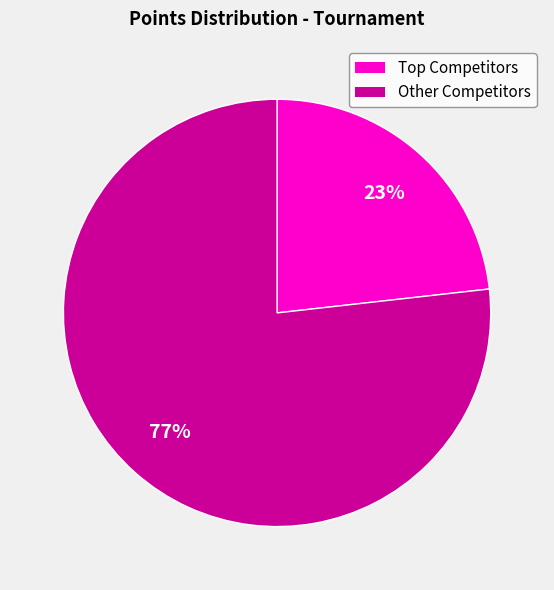

To the nearest percent, what is the difference between the largest and smallest slice percentages?

54%